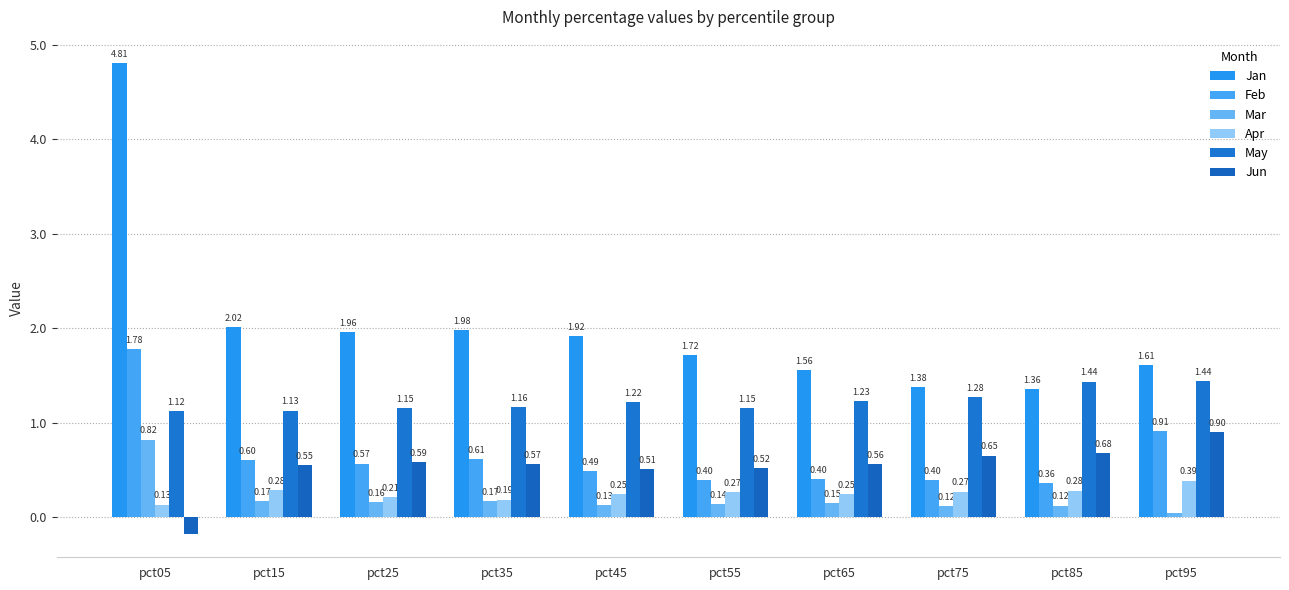

Are the bars horizontal?

No